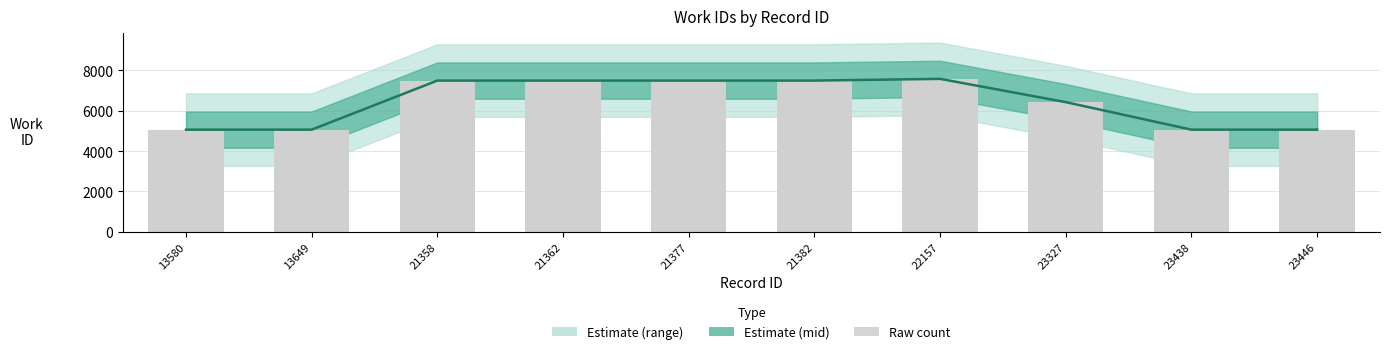

Is it true that work_id equals 5063 at 23446?

True